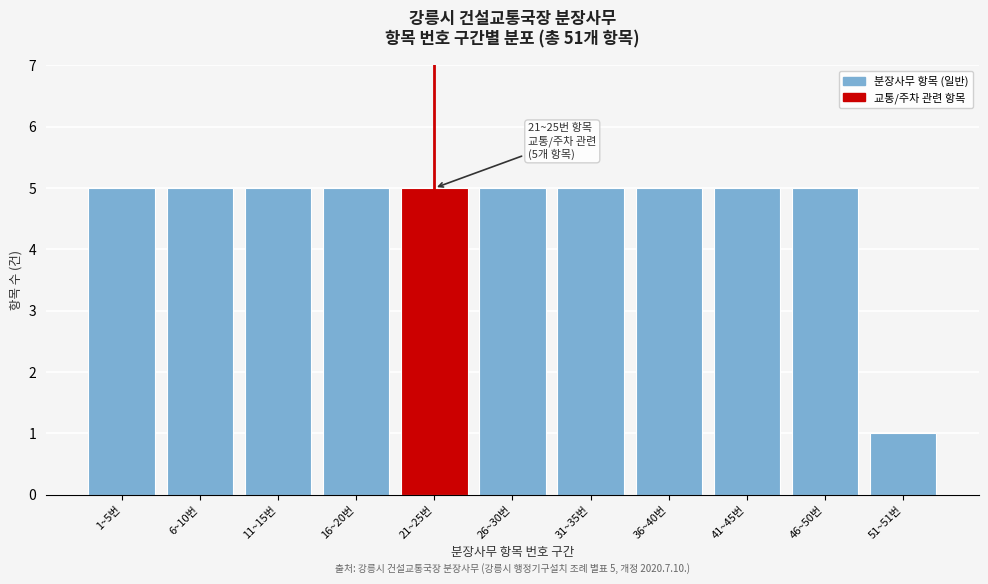

Reading left to right, extract all data points from this chart.

1~5번=5	6~10번=5	11~15번=5	16~20번=5	21~25번=5	26~30번=5	31~35번=5	36~40번=5	41~45번=5	46~50번=5	51~51번=1